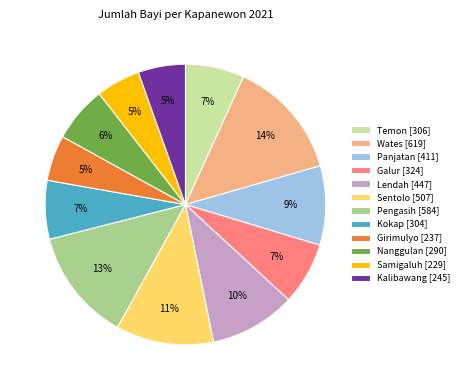

Is the sum of Lendah [447] and Panjatan [411] greater than half?

No